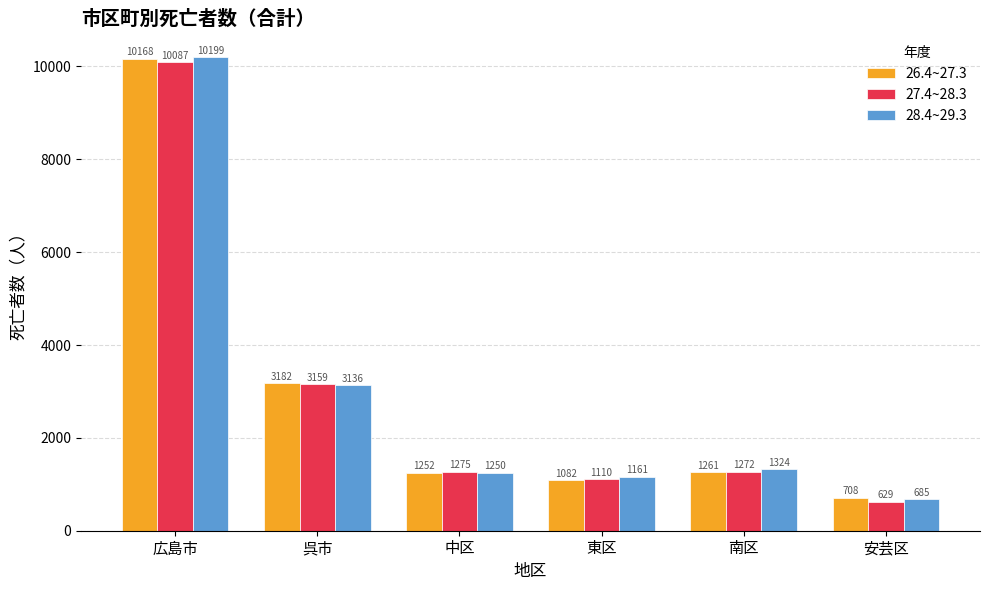

What is the sum of all 27.4~28.3 values?

17532